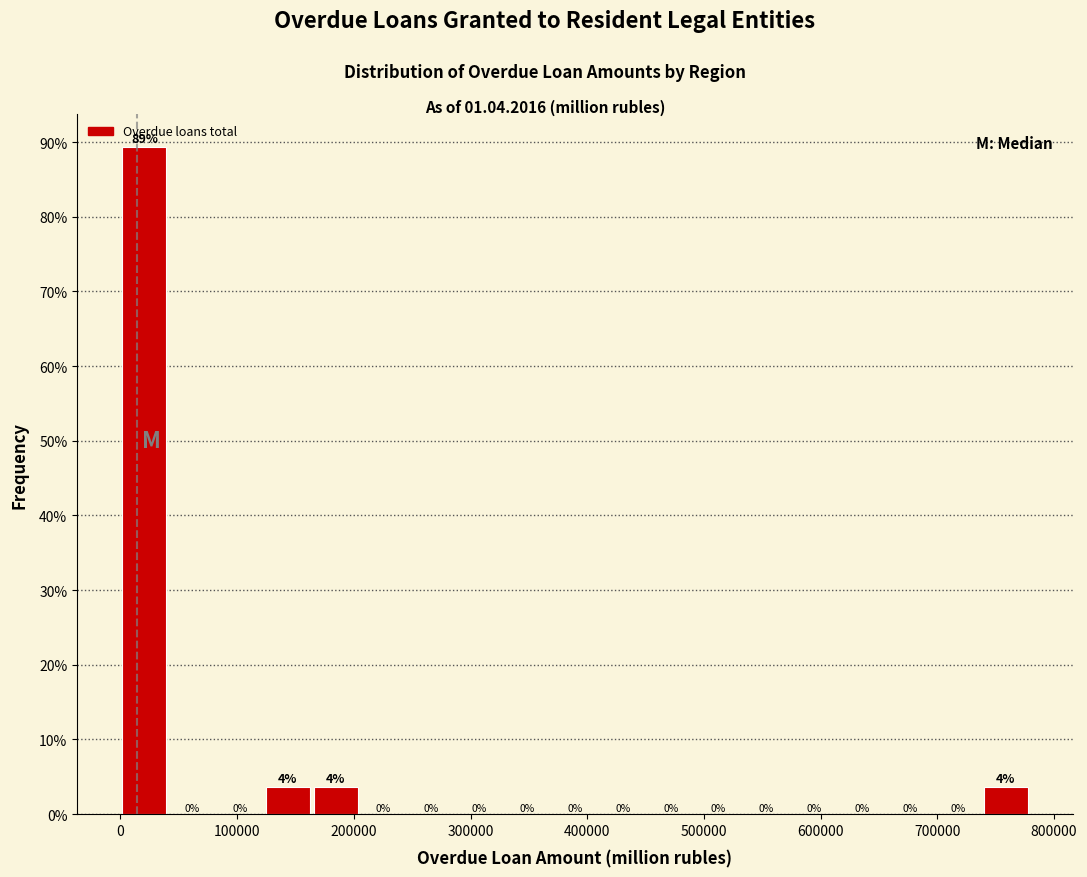

Over which range of the x-axis is the bar tallest?

0 to 40000